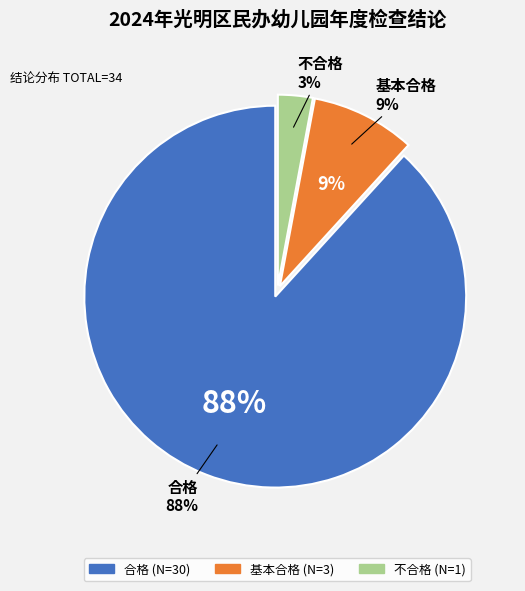

Count the number of slices in the pie.

3